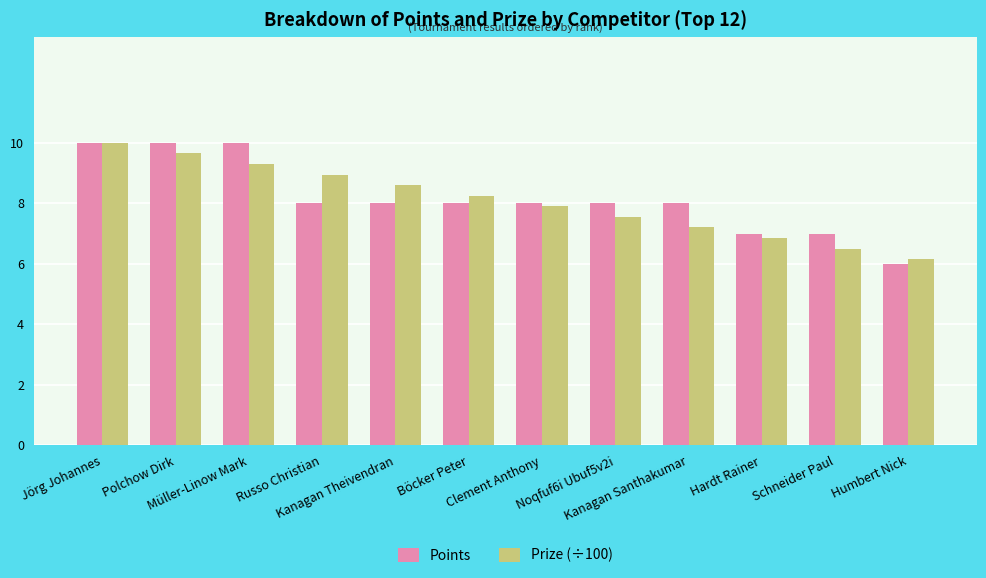

What is the difference between the second highest and minimum values in the Prize (÷100) series?

3.5